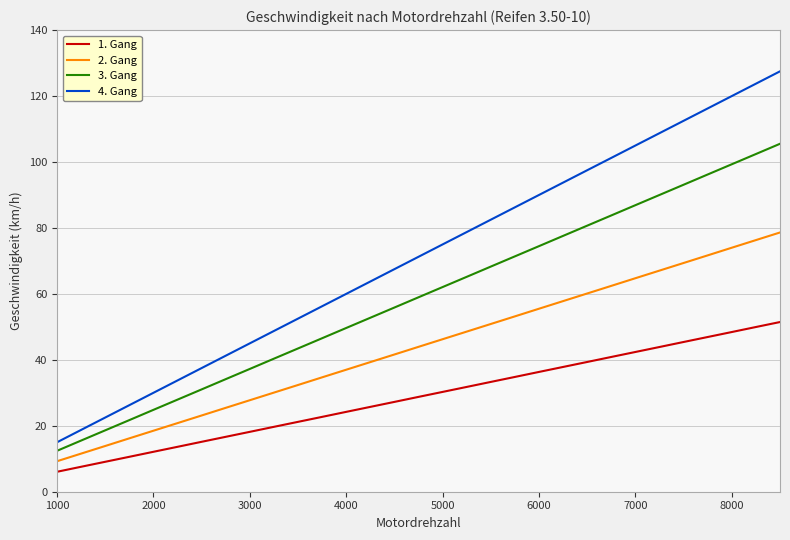

Which series has the largest total across all categories?

4. Gang